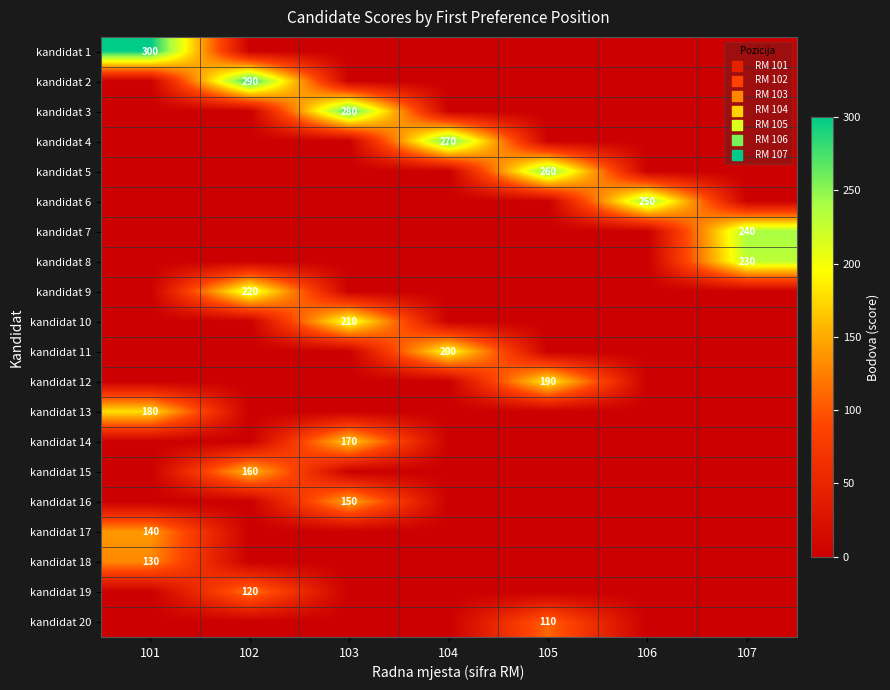

The kandidat 20 series shows 110 at 105. True or false?

True